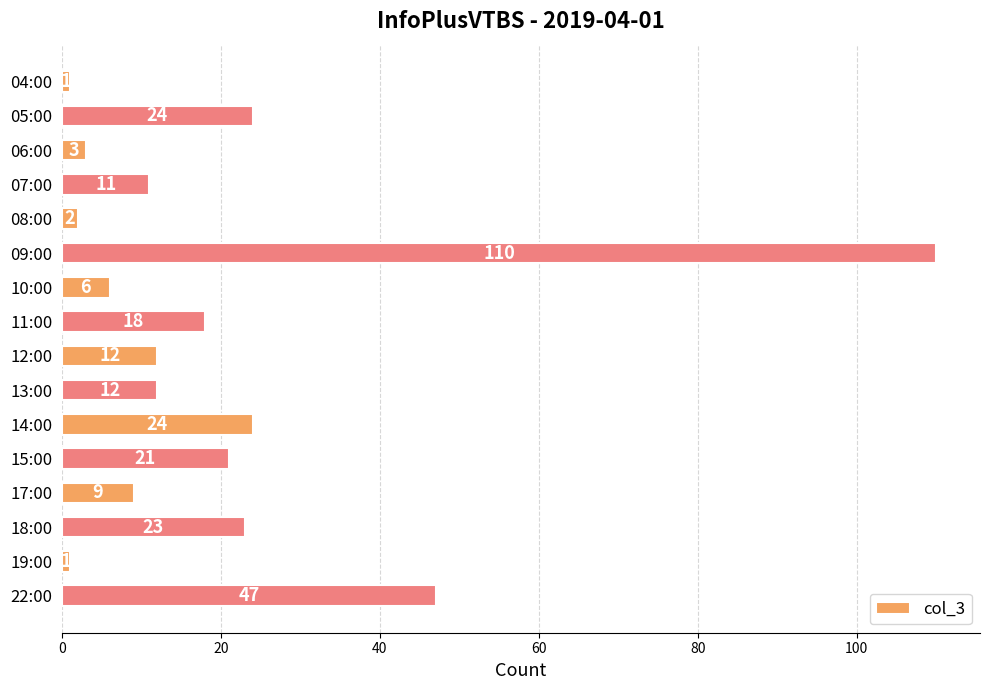

Count the number of data series in this chart.

1